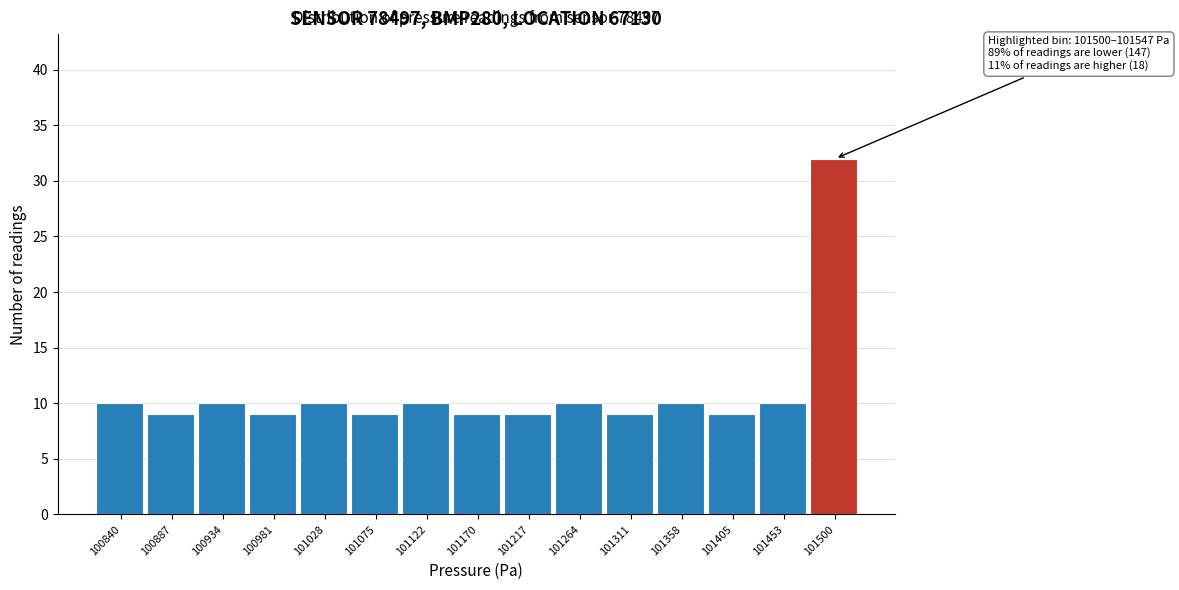

Reading right to left, list all the values displayed in this chart.

32	10	9	10	9	10	9	9	10	9	10	9	10	9	10